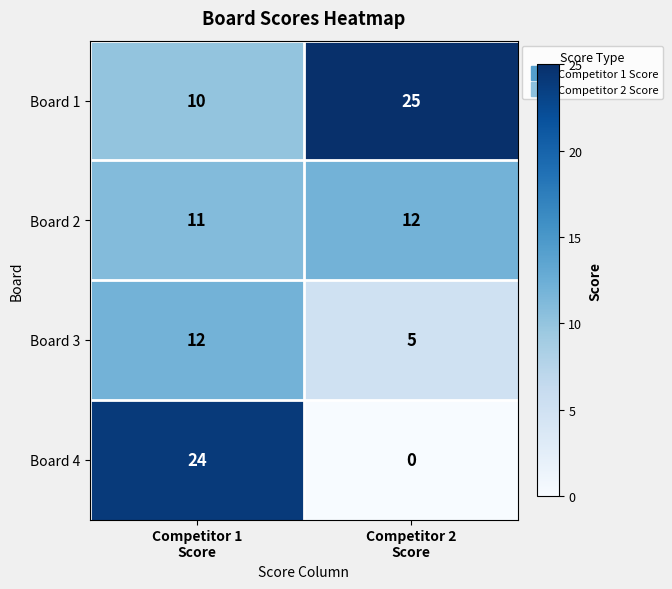

Which label corresponds to the largest value in the chart?

Competitor 2
Score